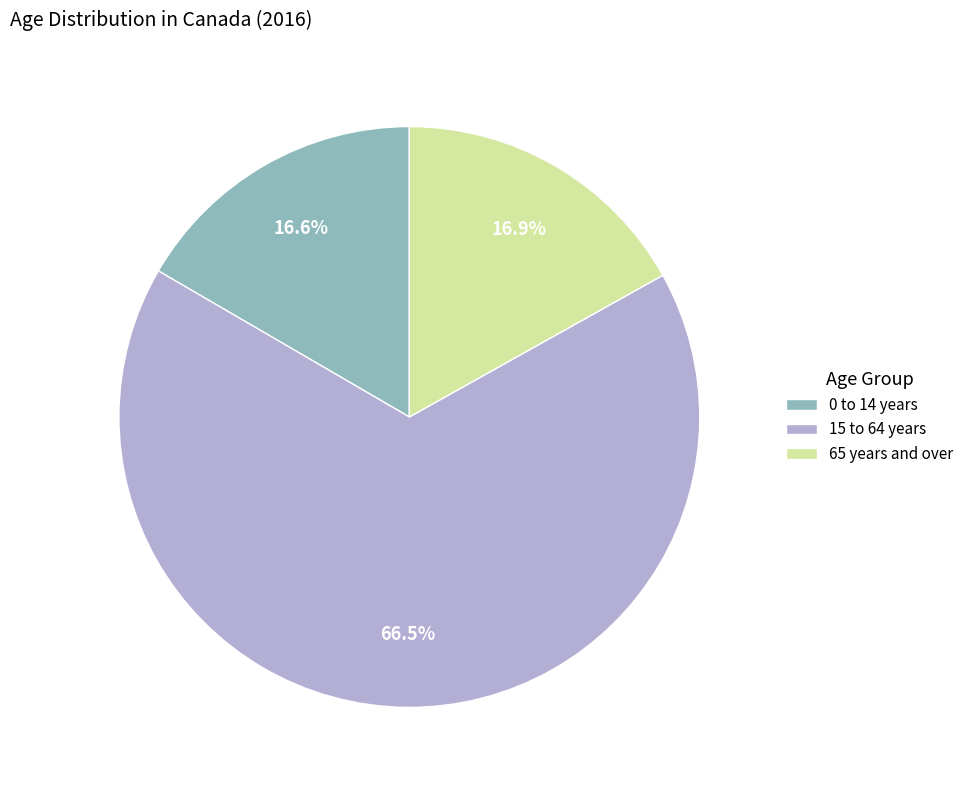

Which has a higher value, 65 years and over or 15 to 64 years?

15 to 64 years